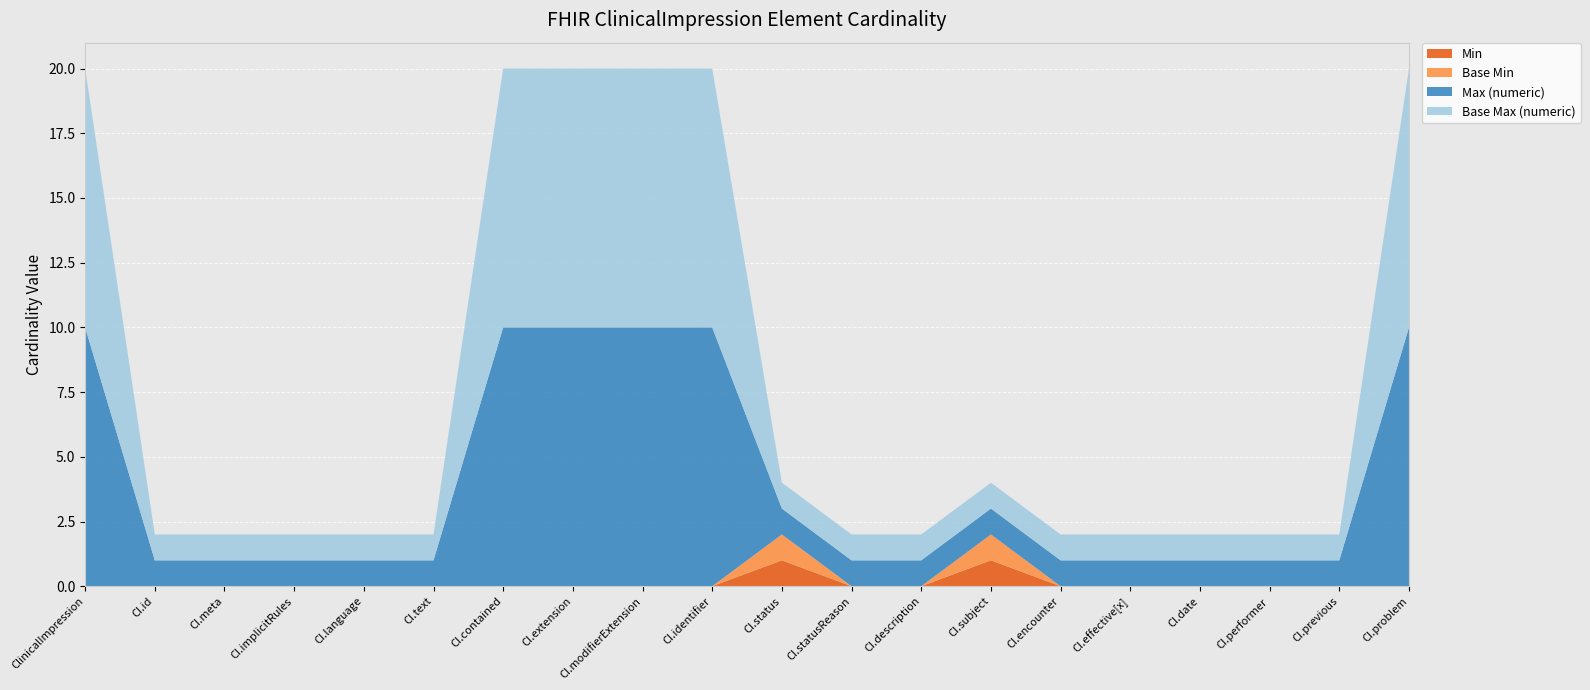

Reading right to left, extract all data points from this chart.

Min: ClinicalImpression.problem=0	ClinicalImpression.previous=0	ClinicalImpression.performer=0	ClinicalImpression.date=0	ClinicalImpression.effective[x]=0	ClinicalImpression.encounter=0	ClinicalImpression.subject=1	ClinicalImpression.description=0	ClinicalImpression.statusReason=0	ClinicalImpression.status=1	ClinicalImpression.identifier=0	ClinicalImpression.modifierExtension=0	ClinicalImpression.extension=0	ClinicalImpression.contained=0	ClinicalImpression.text=0	ClinicalImpression.language=0	ClinicalImpression.implicitRules=0	ClinicalImpression.meta=0	ClinicalImpression.id=0	ClinicalImpression=0
Base Min: ClinicalImpression.problem=0	ClinicalImpression.previous=0	ClinicalImpression.performer=0	ClinicalImpression.date=0	ClinicalImpression.effective[x]=0	ClinicalImpression.encounter=0	ClinicalImpression.subject=1	ClinicalImpression.description=0	ClinicalImpression.statusReason=0	ClinicalImpression.status=1	ClinicalImpression.identifier=0	ClinicalImpression.modifierExtension=0	ClinicalImpression.extension=0	ClinicalImpression.contained=0	ClinicalImpression.text=0	ClinicalImpression.language=0	ClinicalImpression.implicitRules=0	ClinicalImpression.meta=0	ClinicalImpression.id=0	ClinicalImpression=0
Max (numeric): ClinicalImpression.problem=999	ClinicalImpression.previous=1	ClinicalImpression.performer=1	ClinicalImpression.date=1	ClinicalImpression.effective[x]=1	ClinicalImpression.encounter=1	ClinicalImpression.subject=1	ClinicalImpression.description=1	ClinicalImpression.statusReason=1	ClinicalImpression.status=1	ClinicalImpression.identifier=999	ClinicalImpression.modifierExtension=999	ClinicalImpression.extension=999	ClinicalImpression.contained=999	ClinicalImpression.text=1	ClinicalImpression.language=1	ClinicalImpression.implicitRules=1	ClinicalImpression.meta=1	ClinicalImpression.id=1	ClinicalImpression=999
Base Max (numeric): ClinicalImpression.problem=999	ClinicalImpression.previous=1	ClinicalImpression.performer=1	ClinicalImpression.date=1	ClinicalImpression.effective[x]=1	ClinicalImpression.encounter=1	ClinicalImpression.subject=1	ClinicalImpression.description=1	ClinicalImpression.statusReason=1	ClinicalImpression.status=1	ClinicalImpression.identifier=999	ClinicalImpression.modifierExtension=999	ClinicalImpression.extension=999	ClinicalImpression.contained=999	ClinicalImpression.text=1	ClinicalImpression.language=1	ClinicalImpression.implicitRules=1	ClinicalImpression.meta=1	ClinicalImpression.id=1	ClinicalImpression=999